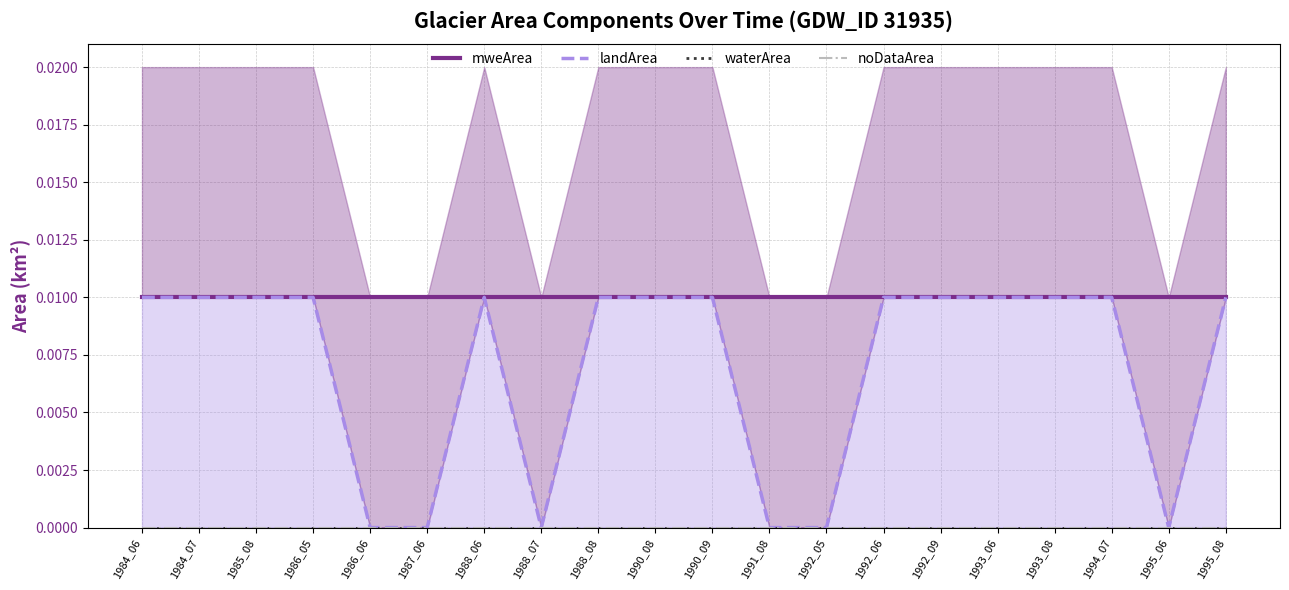

List the labels in order of waterArea value, largest first.

1984_06, 1984_07, 1985_08, 1986_05, 1986_06, 1987_06, 1988_06, 1988_07, 1988_08, 1990_08, 1990_09, 1991_08, 1992_05, 1992_06, 1992_09, 1993_06, 1993_08, 1994_07, 1995_06, 1995_08